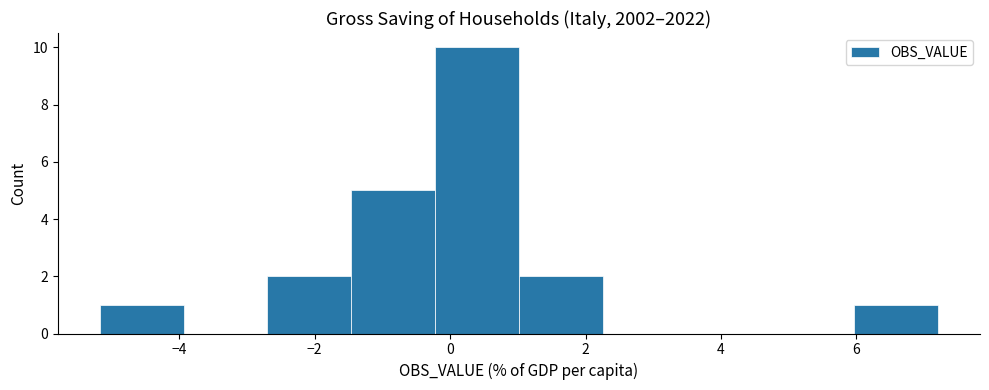

How tall is the bar that spans 6.0 to 7.2 on the x-axis? Neither the bar edges nor the heights are printed on the chart, so give them approximately, as read against the axes.

1